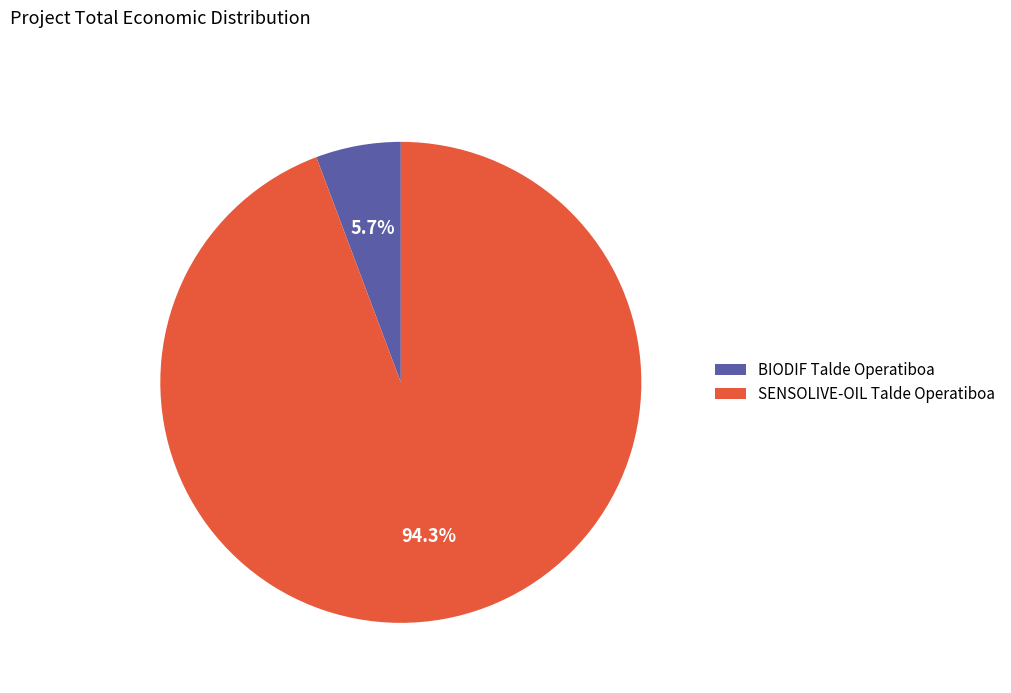

True or false: SENSOLIVE-OIL Talde Operatiboa accounts for 99% of the total.

False